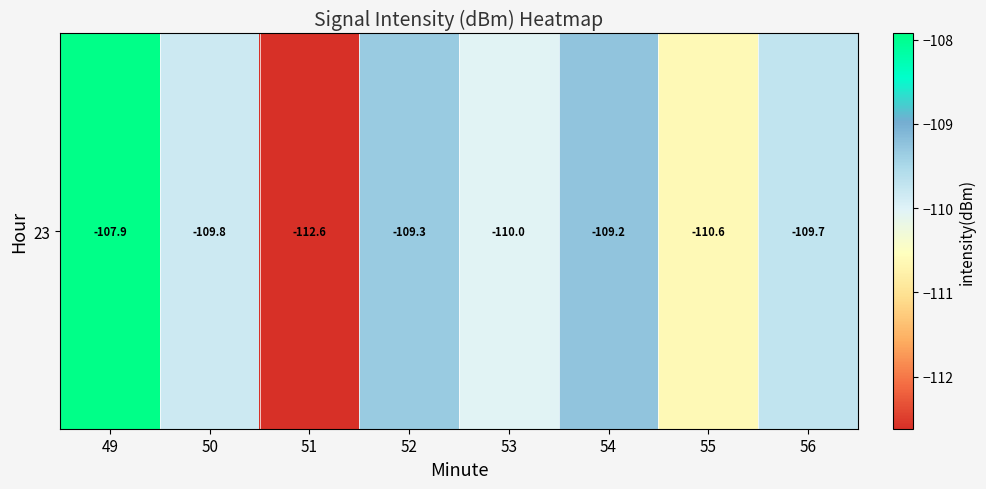

The value at 54 is -109.2. True or false?

True